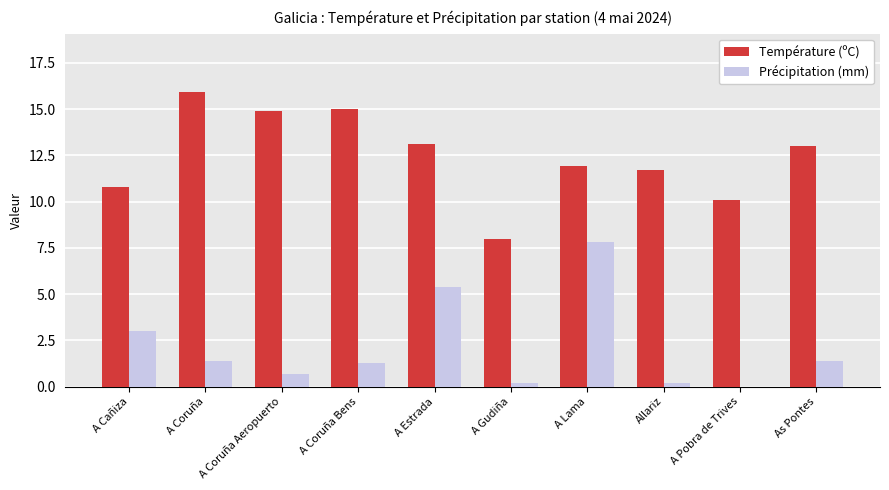

What are all the series names shown in the legend?

Température (ºC), Précipitation (mm)